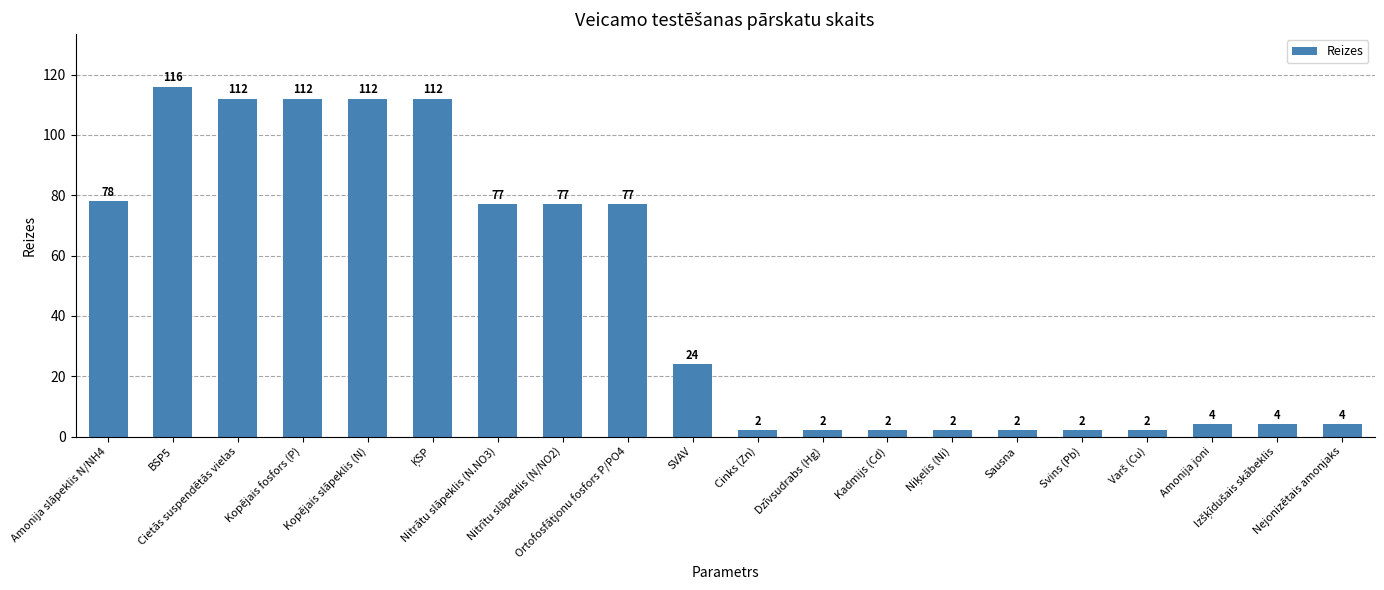

What is the value of the 16th bar from the left?

2